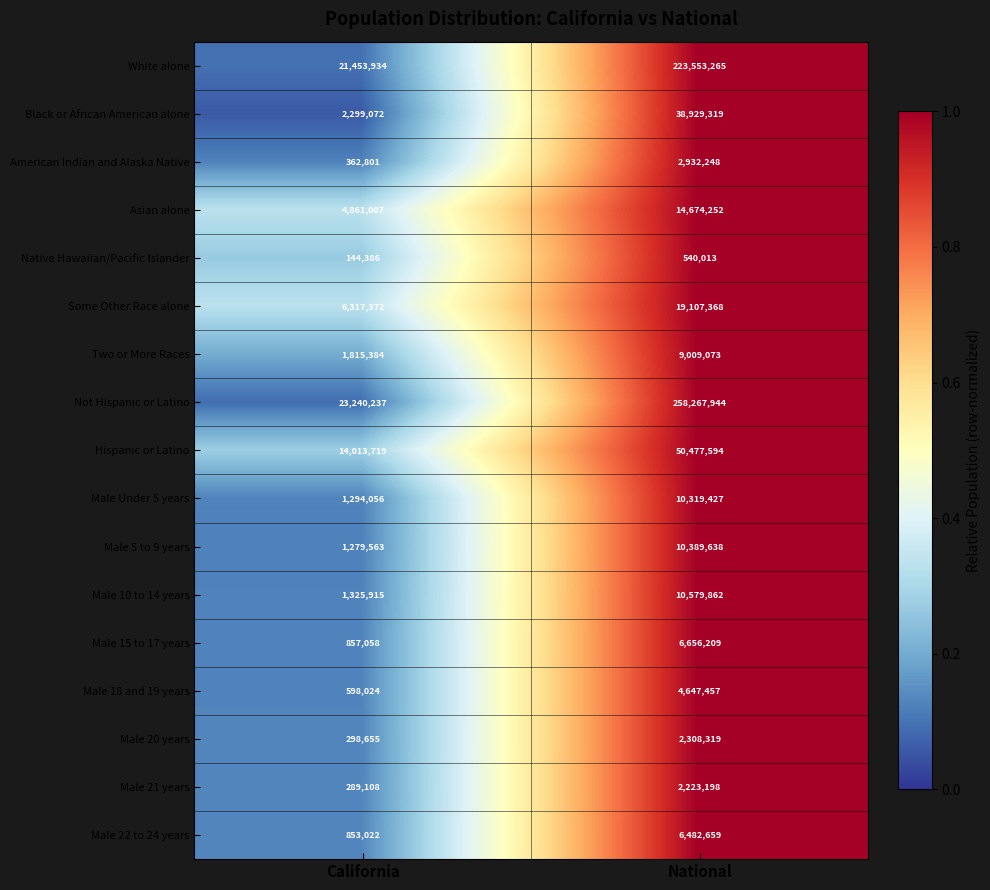

Which series has the largest total across all categories?

Not Hispanic or Latino